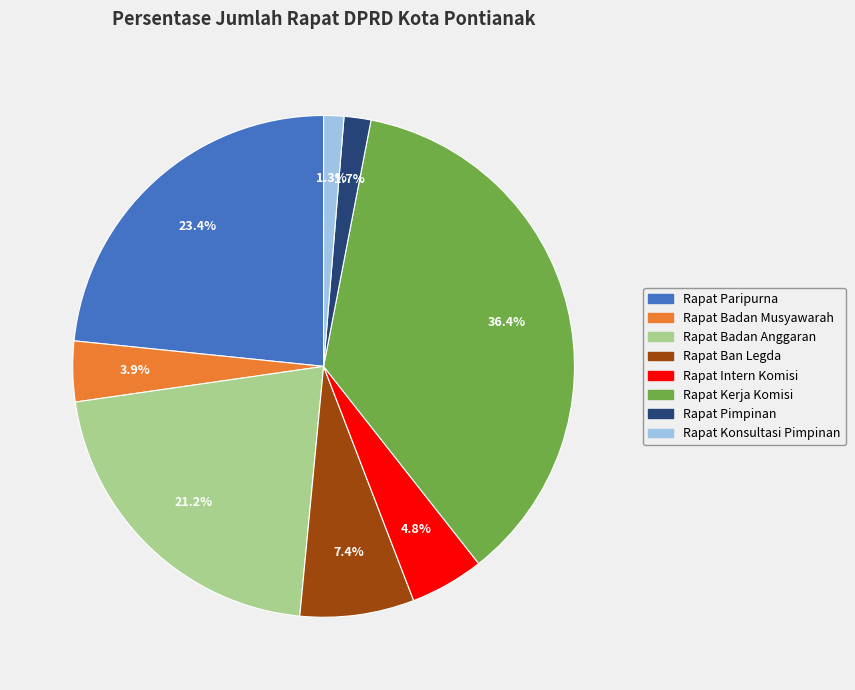

Which slice is the largest?

Rapat Kerja Komisi